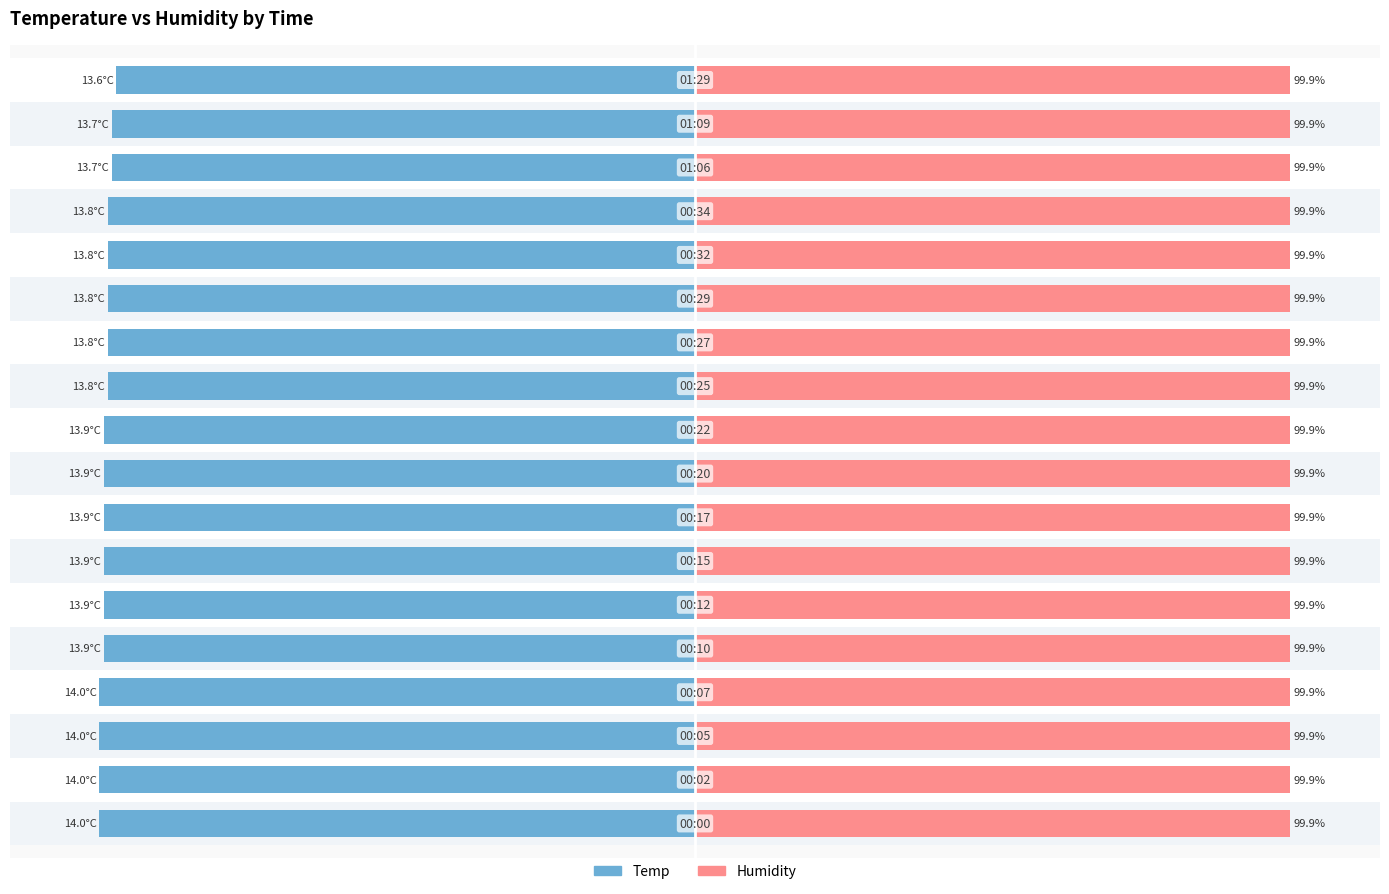

The Temp series shows -100.0 at 0. True or false?

True